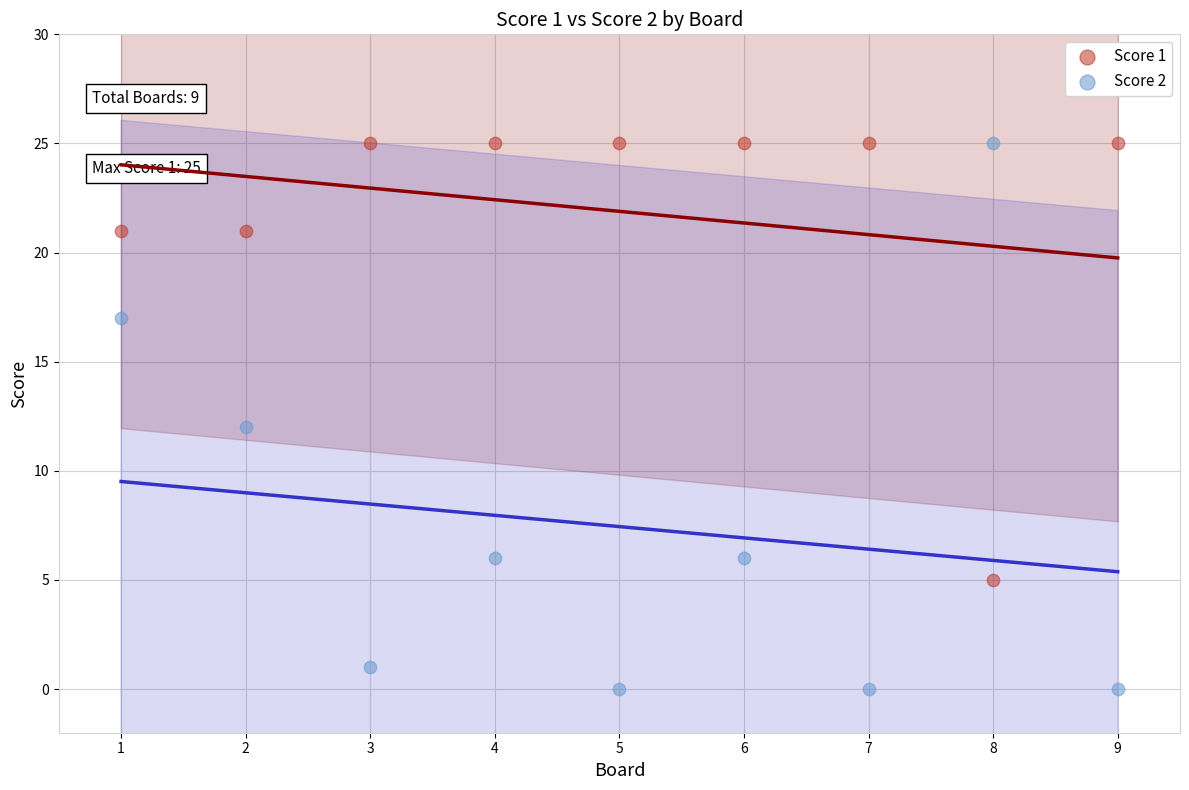

Which series reaches the minimum Y coordinate?

Score 2